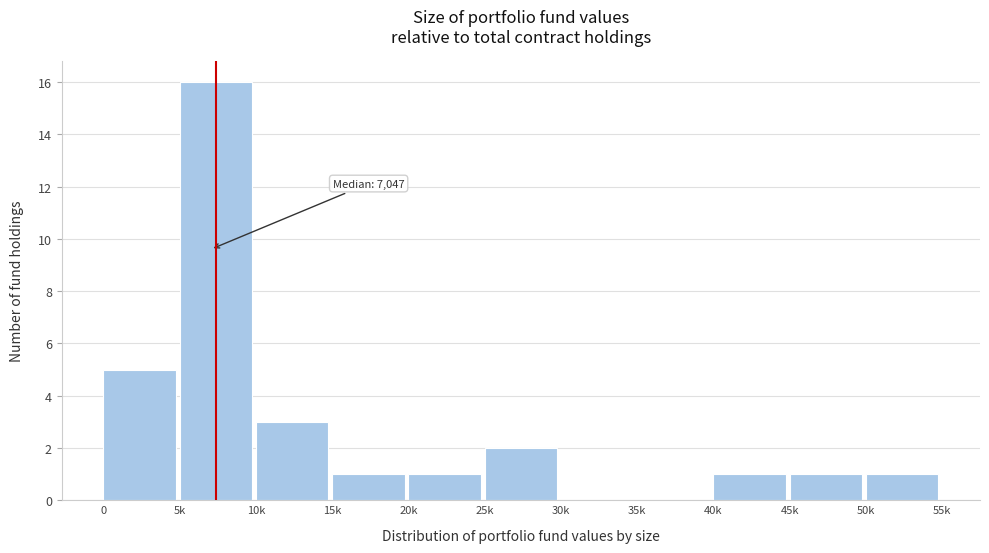

Reading left to right, what are all the values shown in this chart?

0=5	5k=16	10k=3	15k=1	20k=1	25k=2	30k=0	35k=0	40k=1	45k=1	50k=1